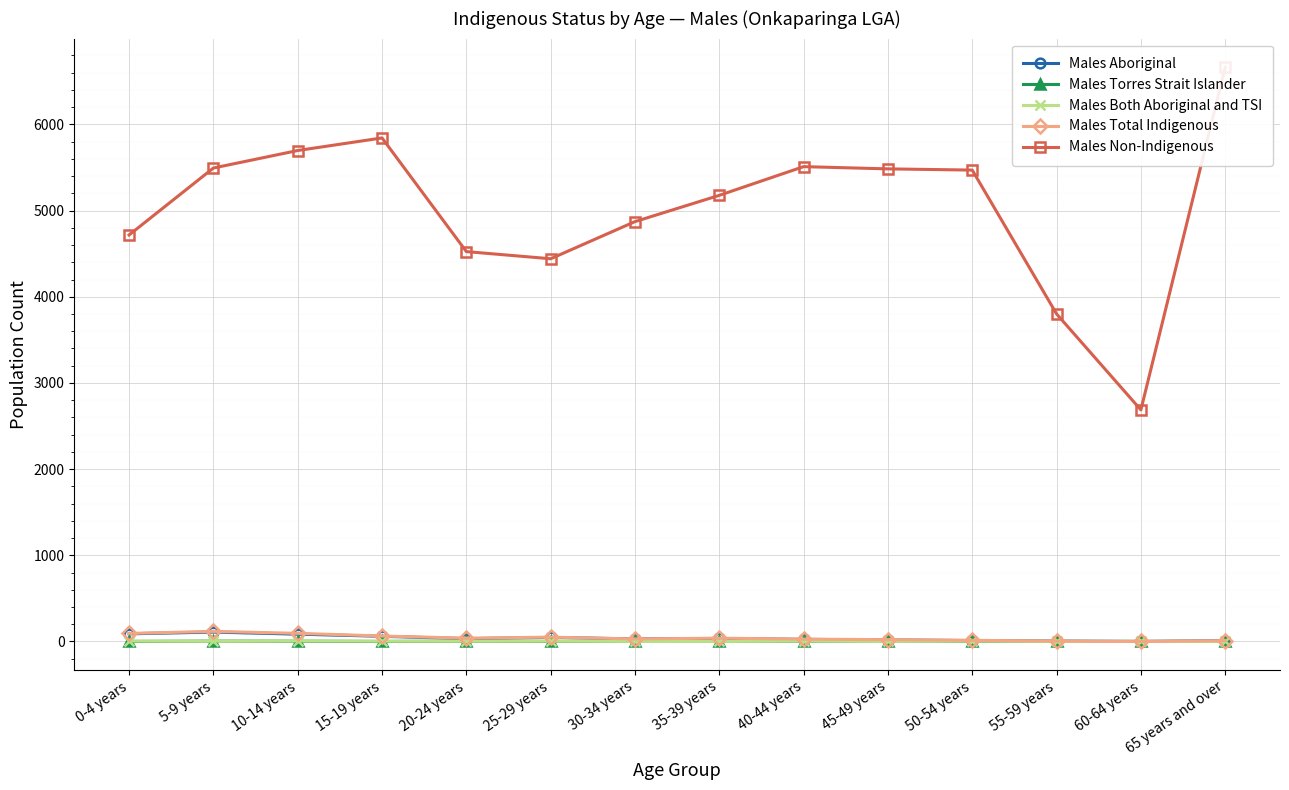

Reading left to right, transcribe all the data shown in this chart.

Males Aboriginal: 89	110	85	60	32	47	29	35	24	18	10	4	0	9
Males Torres Strait Islander: 0	4	3	0	3	0	0	3	0	3	0	0	0	0
Males Both Aboriginal and TSI: 4	3	6	3	3	3	0	0	3	0	3	0	0	0
Males Total Indigenous: 93	117	94	63	38	50	29	38	27	21	13	4	0	9
Males Non-Indigenous: 4717	5494	5697	5843	4524	4441	4872	5177	5510	5484	5470	3801	2687	6663